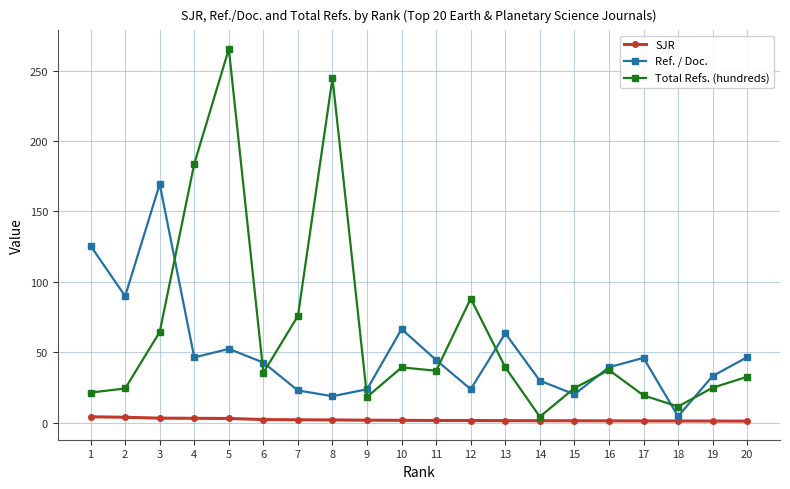

List the series in order of their peak value, highest first.

Total Refs. (hundreds), Ref. / Doc., SJR